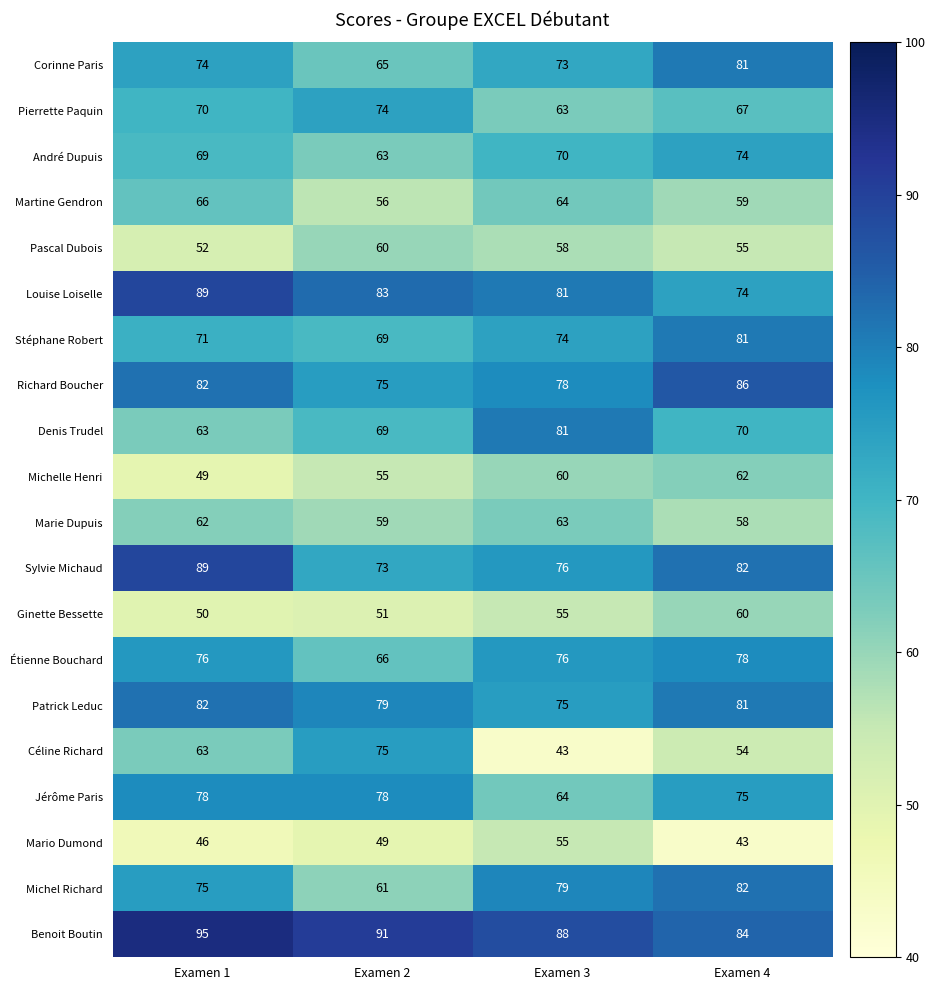

What is the greatest value displayed?

95